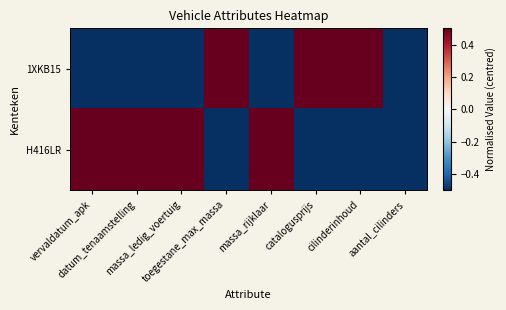

At which category is the sum across all series the highest?

vervaldatum_apk